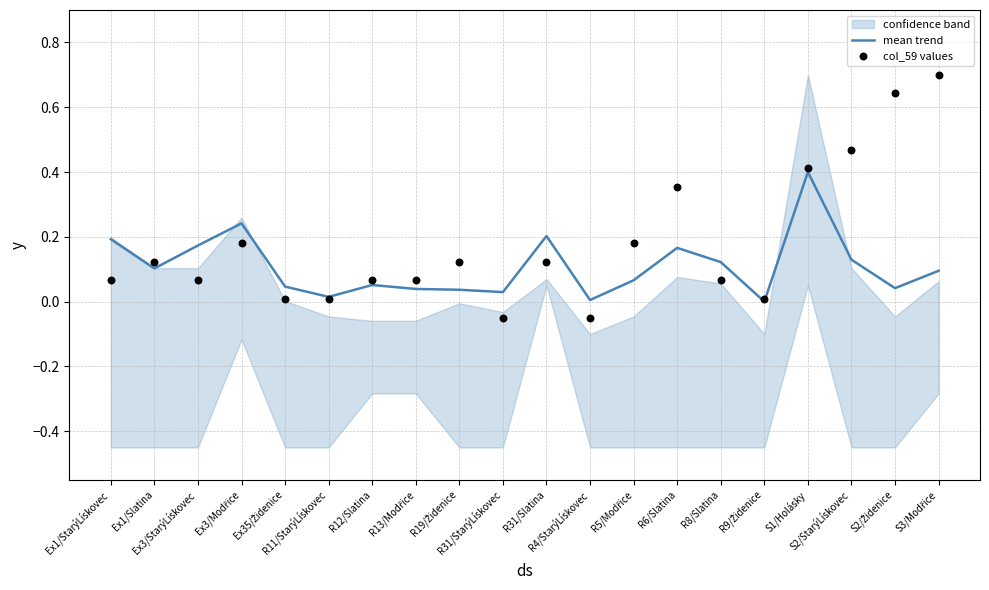

Which series has the largest total across all categories?

col_59 values